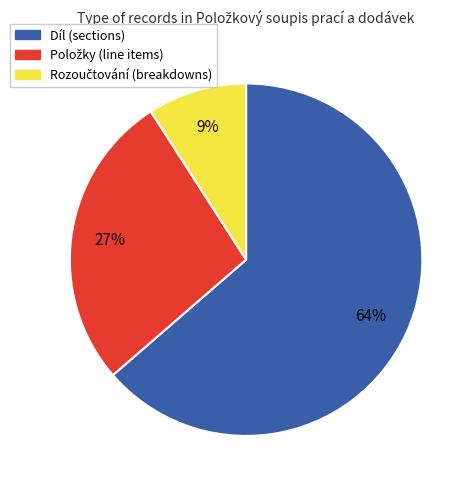

Is there any slice that represents more than half of the pie?

Yes